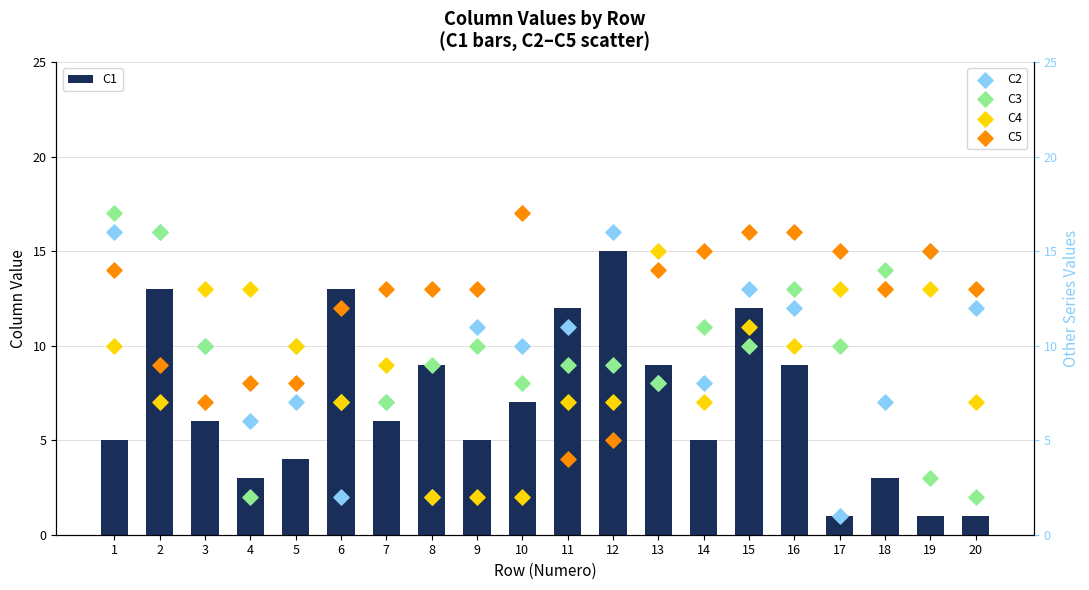

Is the value of C5 at 14 greater than the value of C2 at 16?

Yes